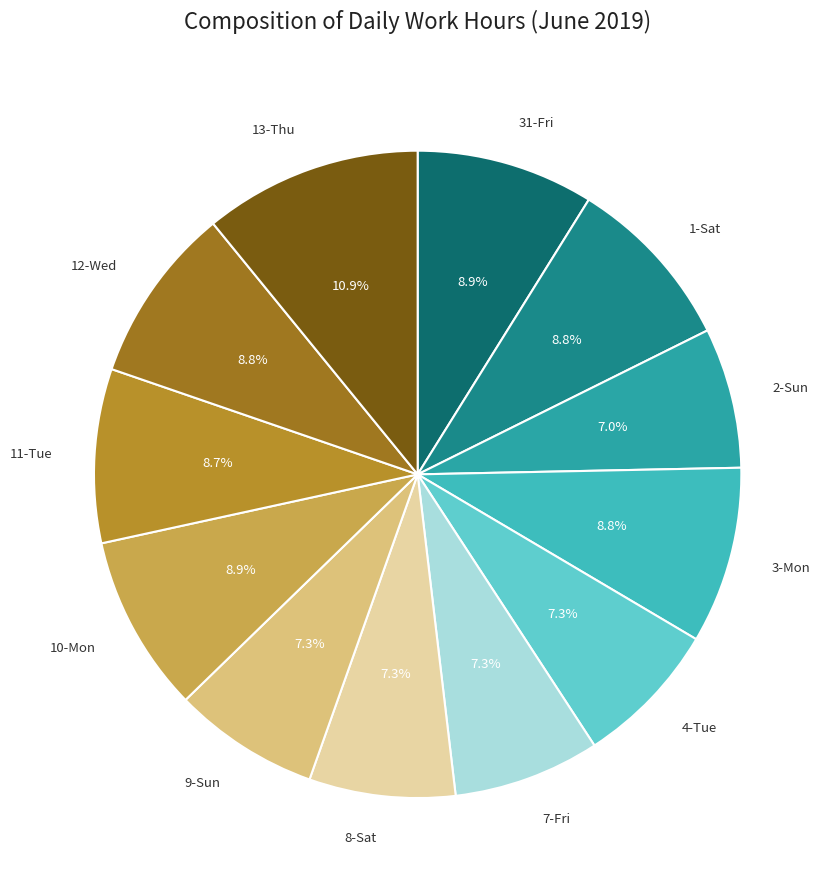

To the nearest percent, what percentage of the pie is 1-Sat?

9%